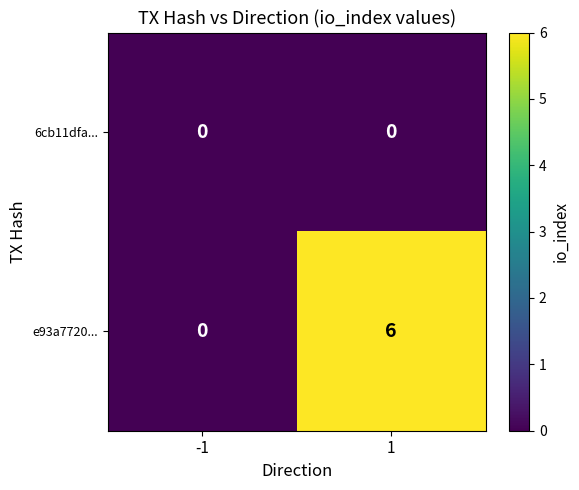

Is the value of e93a7720... at 1 greater than the value of 6cb11dfa... at -1?

Yes